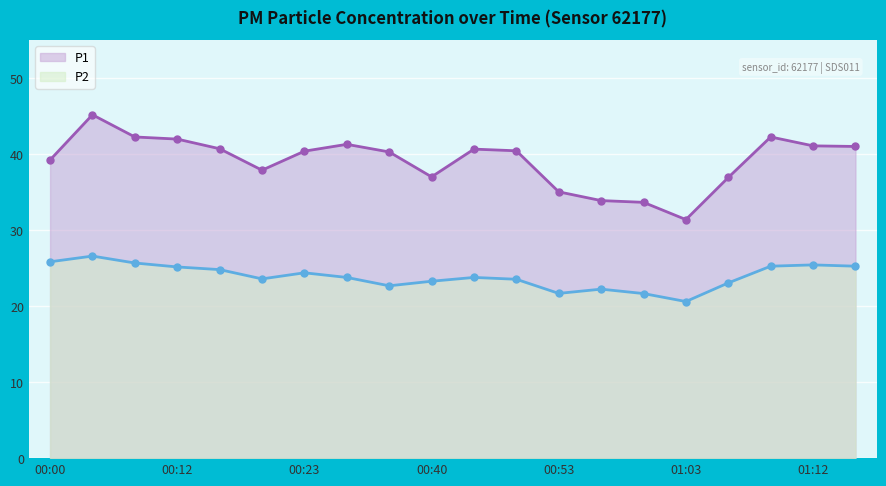

True or false: P2 and P1 cross at least once.

False